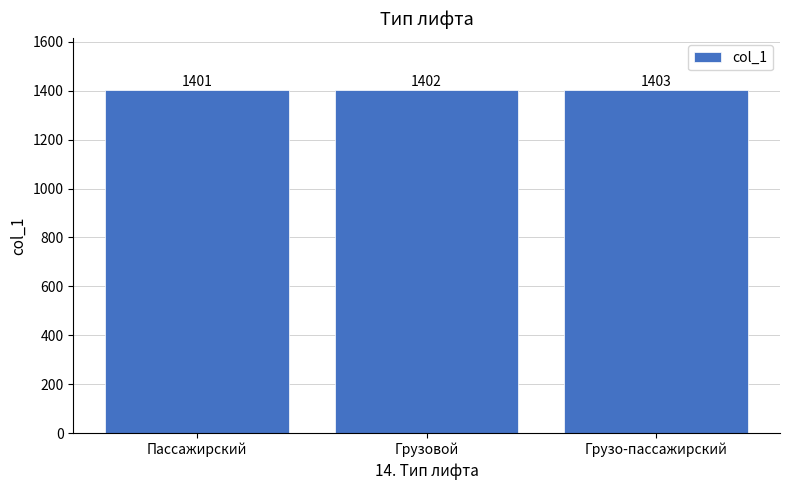

The value at Грузо-пассажирский is 1403. True or false?

True